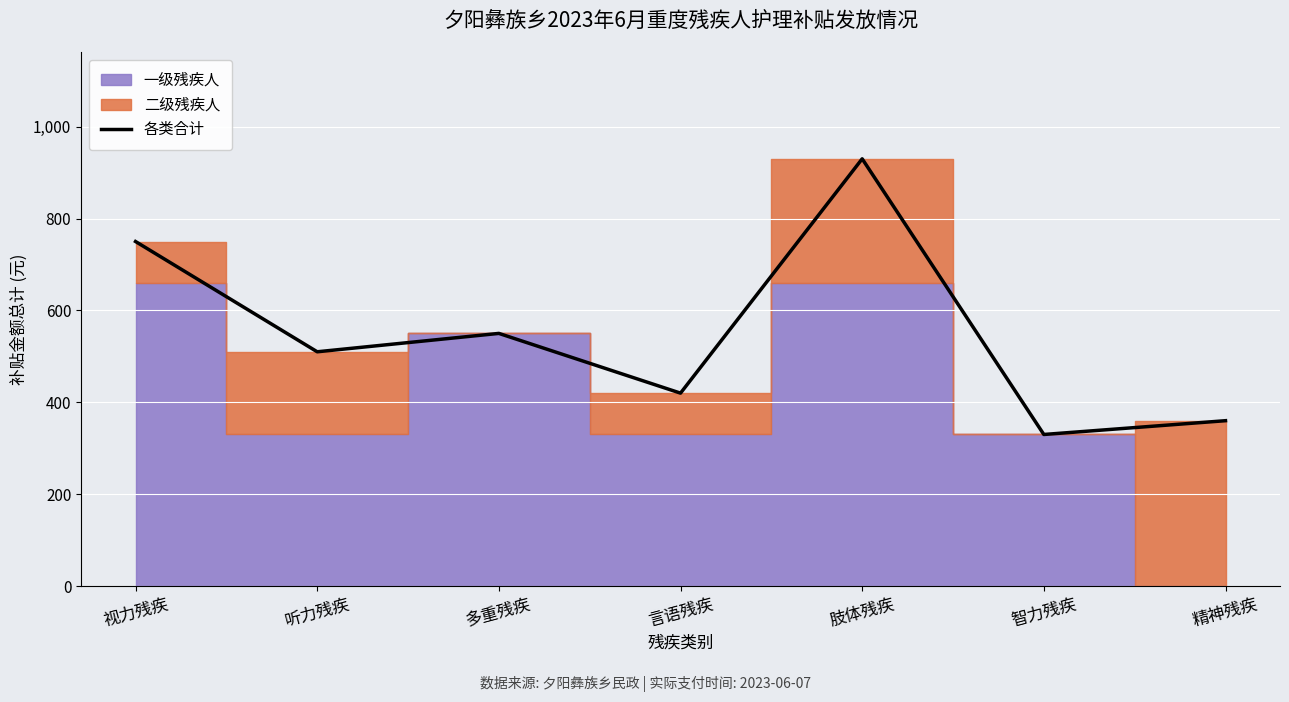

What is the difference between the maximum and minimum values?

600